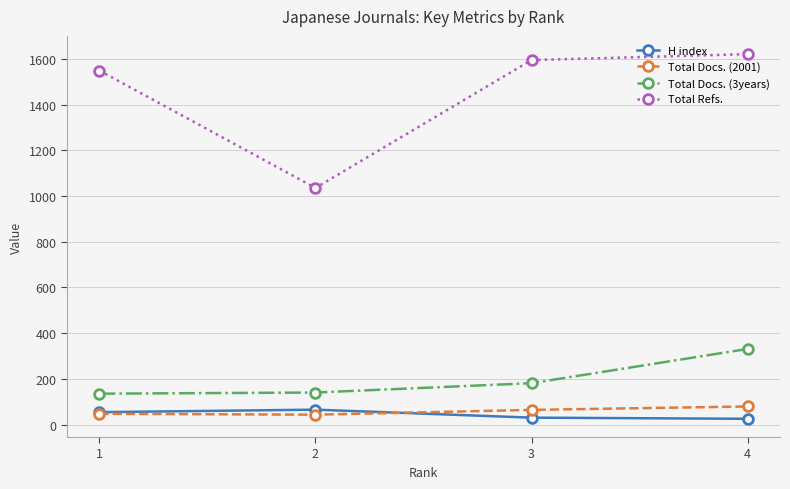

Which series has the widest spread of values?

Total Refs.